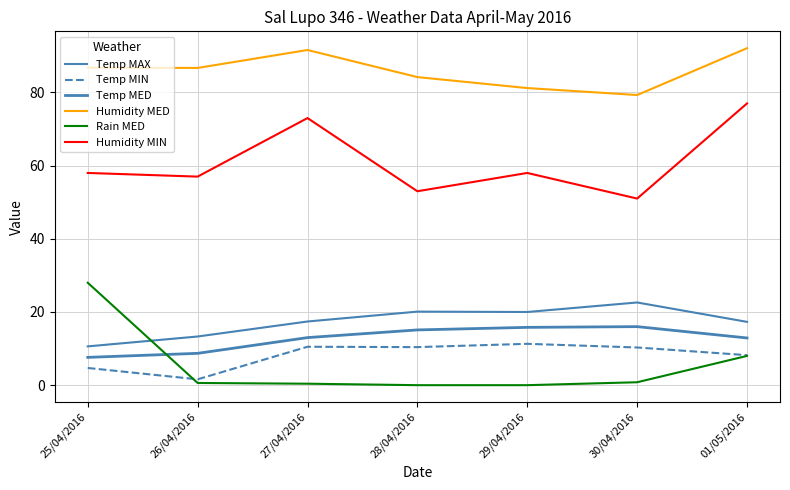

How many lines are shown in the chart?

6